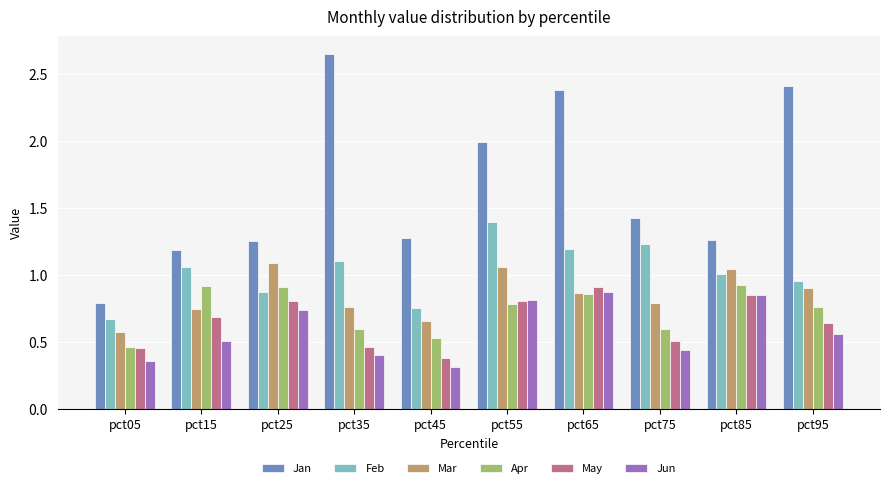

What is the sum of all Mar values?

8.5